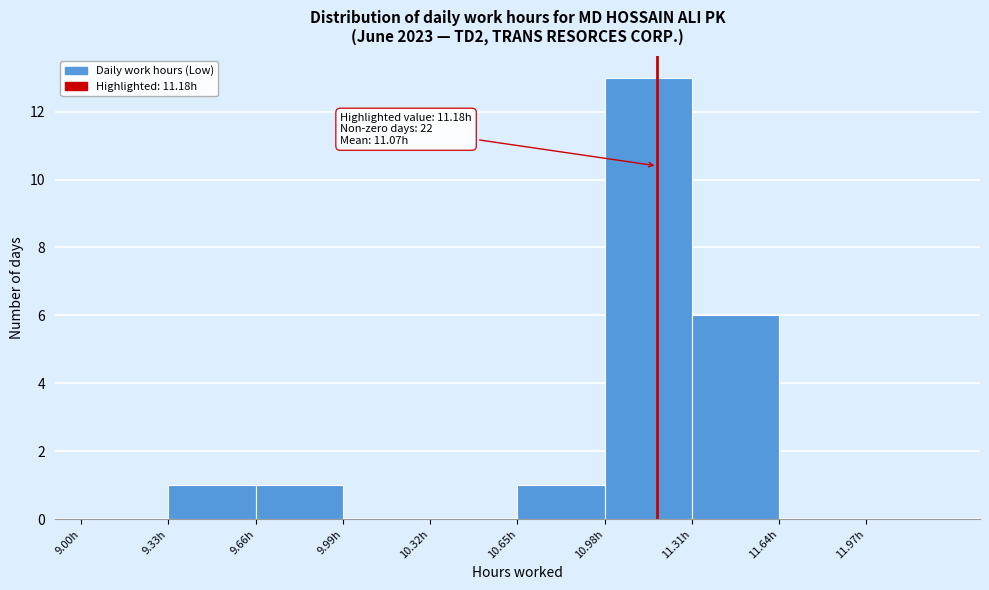

Over which range of the x-axis is the bar tallest?

10.98 to 11.31